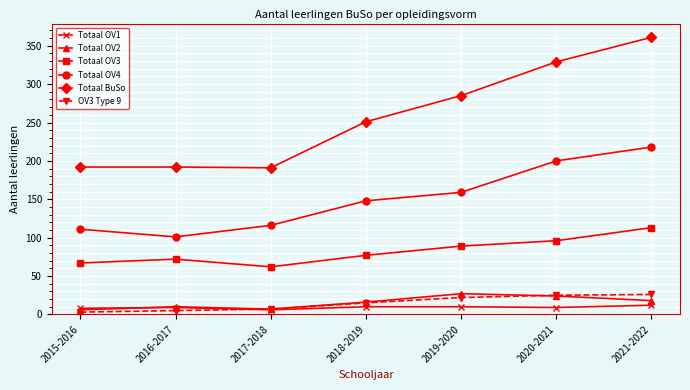

What are all the series names shown in the legend?

Totaal OV1, Totaal OV2, Totaal OV3, Totaal OV4, Totaal BuSo, OV3 Type 9